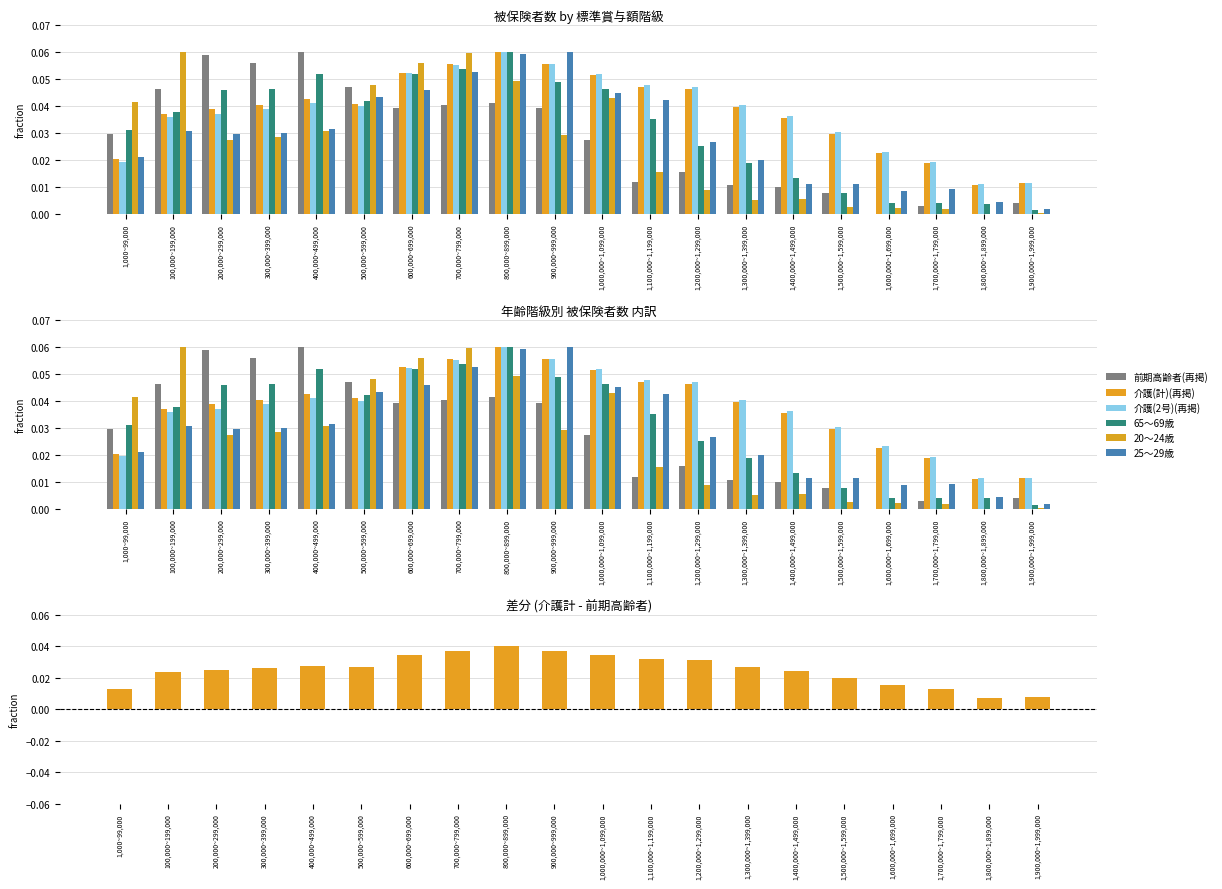

Between 1,700,000~1,799,000 and 1,000,000~1,099,000, which is larger?

1,000,000~1,099,000